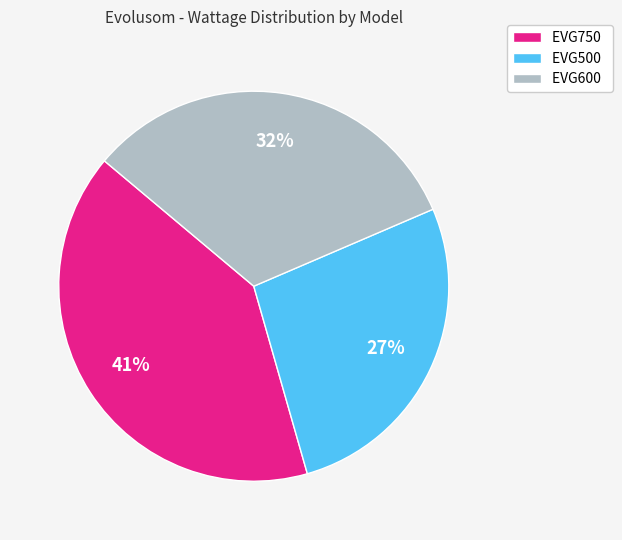

Is the sum of EVG600 and EVG500 greater than half?

Yes